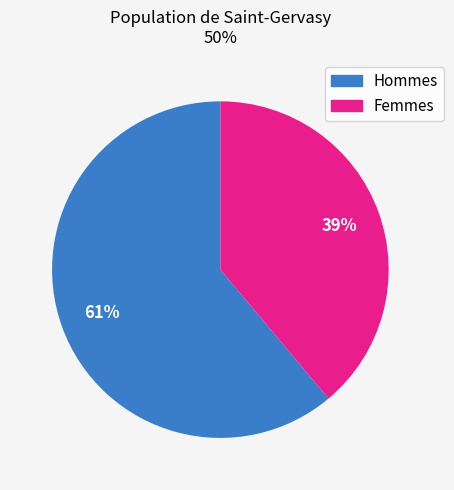

To the nearest percent, what is the difference between the largest and smallest slice percentages?

22%